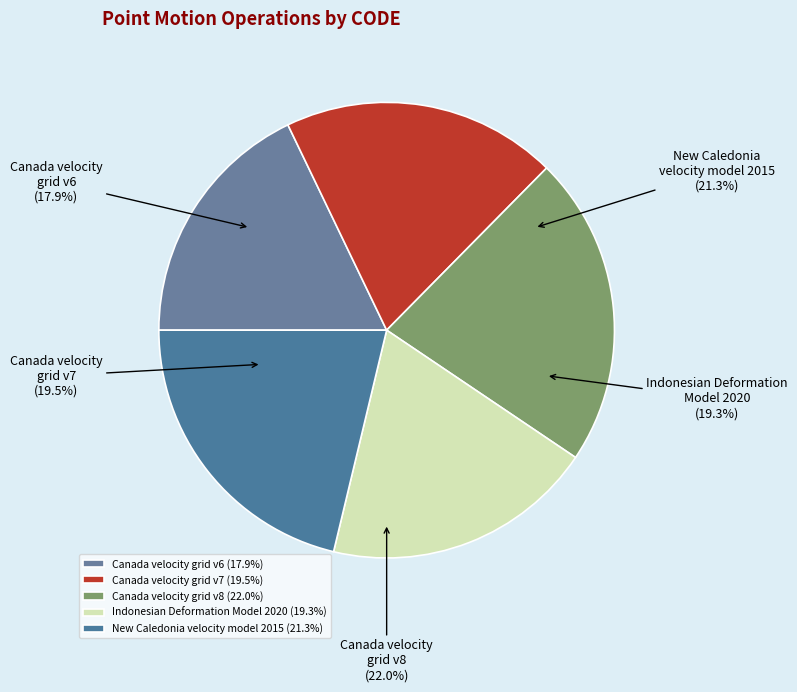

True or false: Canada velocity grid v6 accounts for 29% of the total.

False